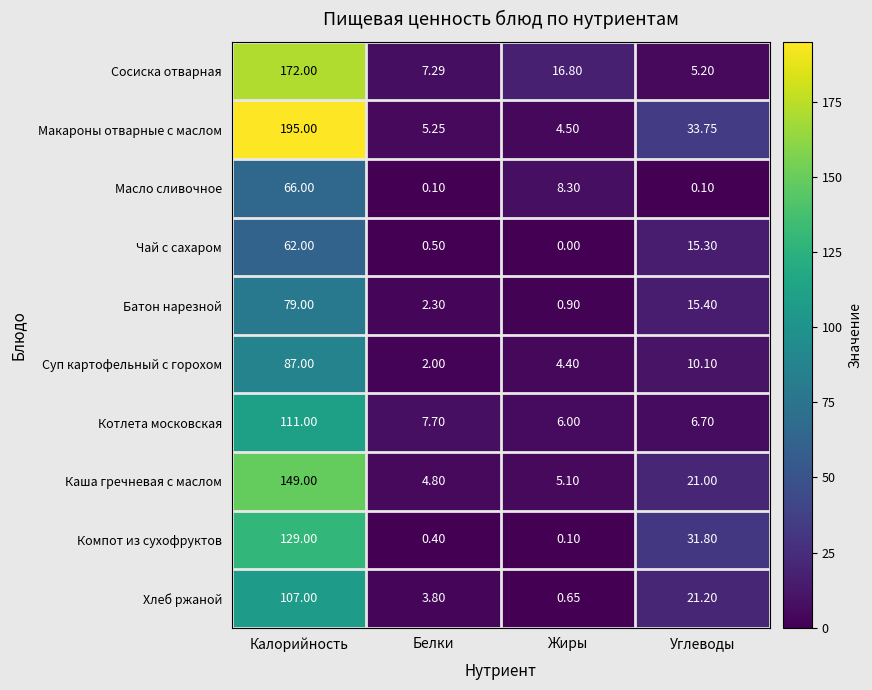

At which label does Макароны отварные с маслом reach its minimum?

Жиры